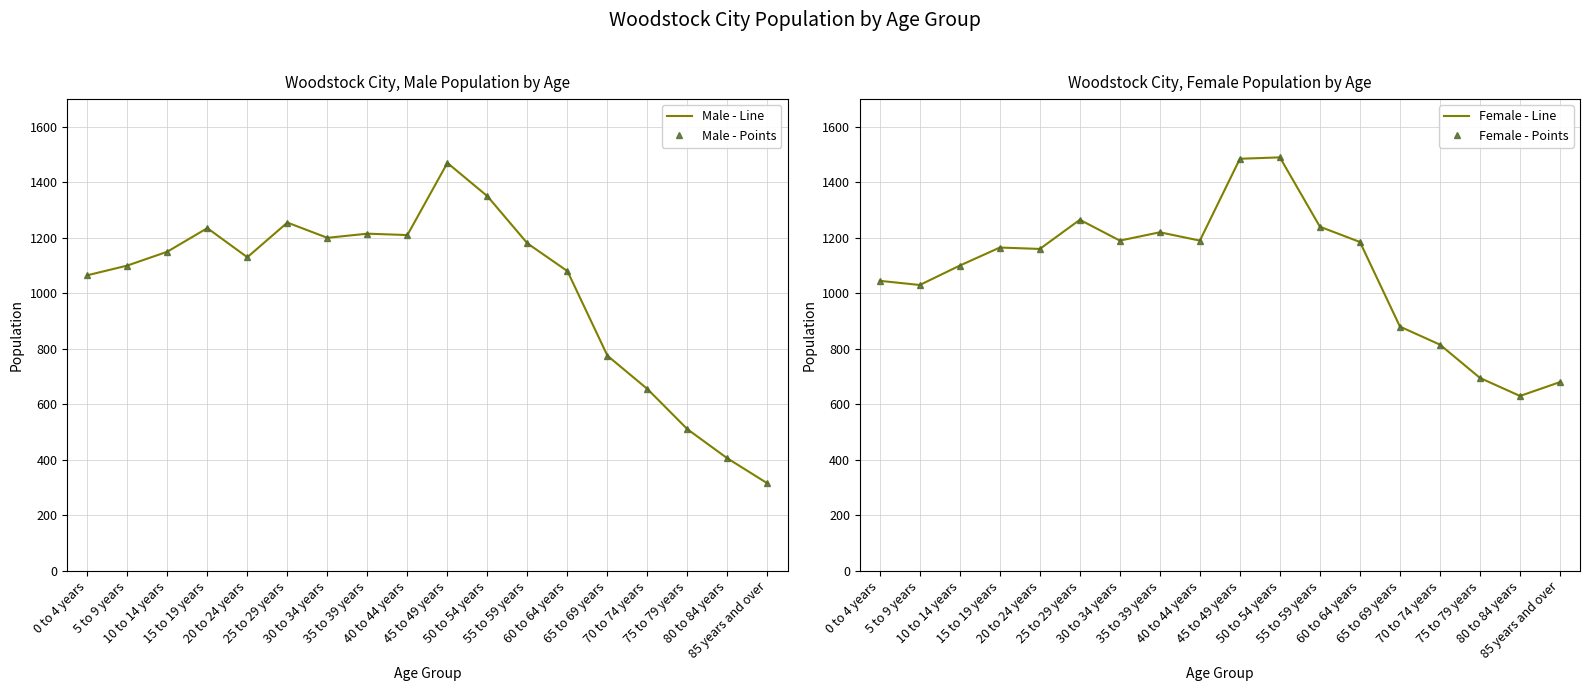

How many values in the Male - Points series are below 1150?

9